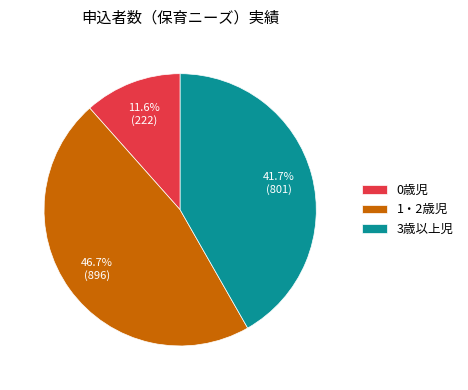

The 1・2歳児 slice represents 57% of the pie. True or false?

False